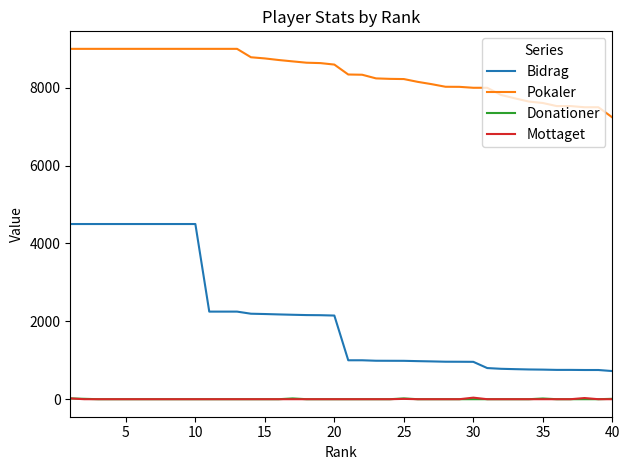

Which series has the widest spread of values?

Bidrag